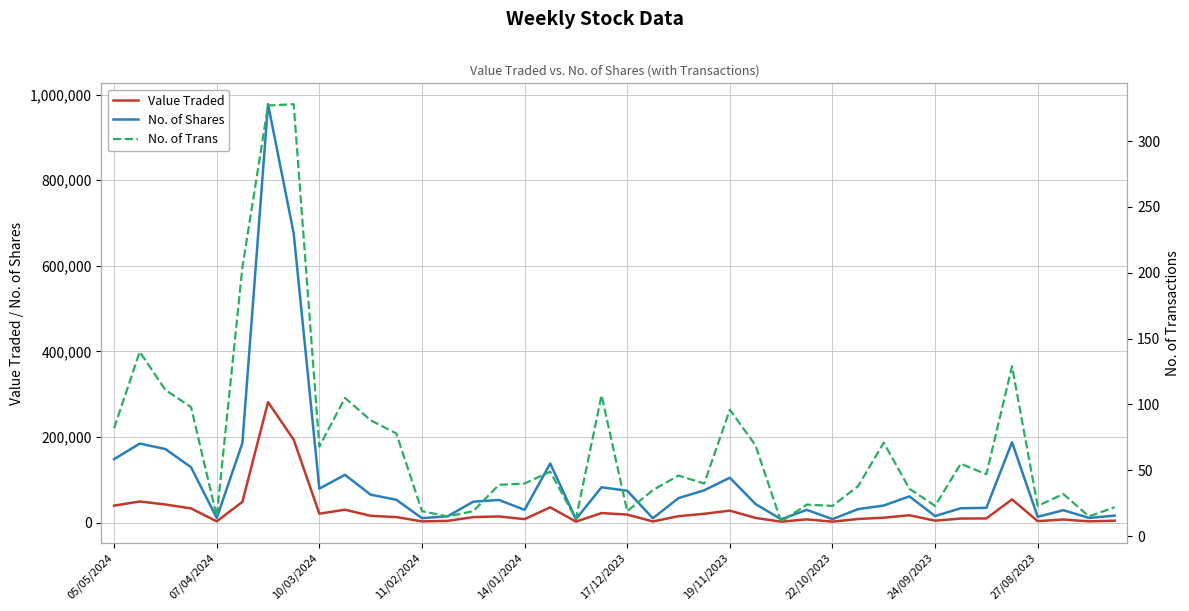

True or false: No. of Shares and Value Traded cross at least once.

False